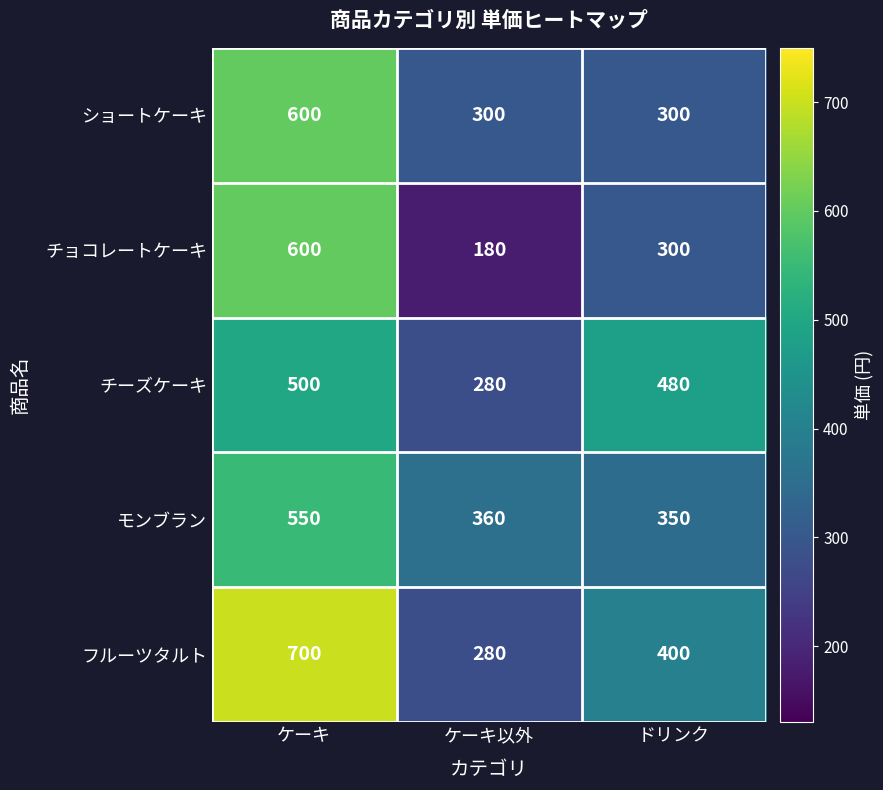

True or false: フルーツタルト has a value of 144 at ドリンク.

False